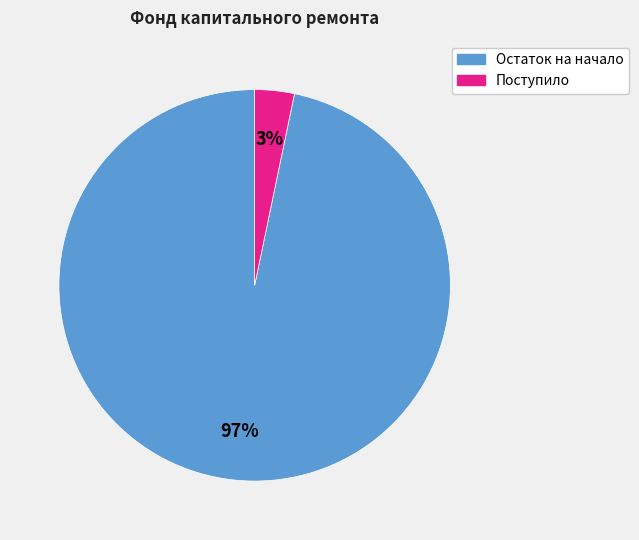

To the nearest percent, what is the average slice percentage?

50%